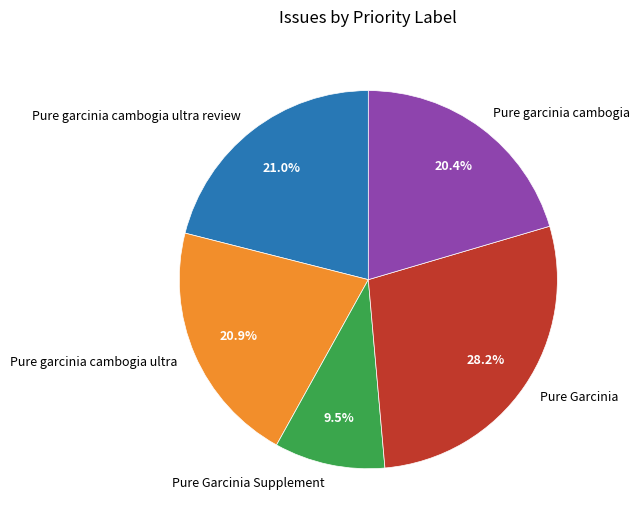

Is the sum of Pure Garcinia Supplement and Pure garcinia cambogia ultra review greater than half?

No